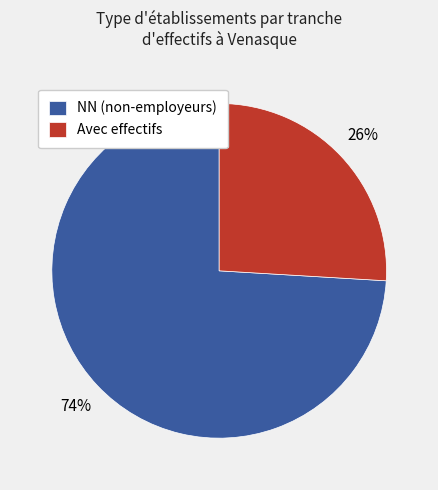

How many segments does this pie chart have?

2